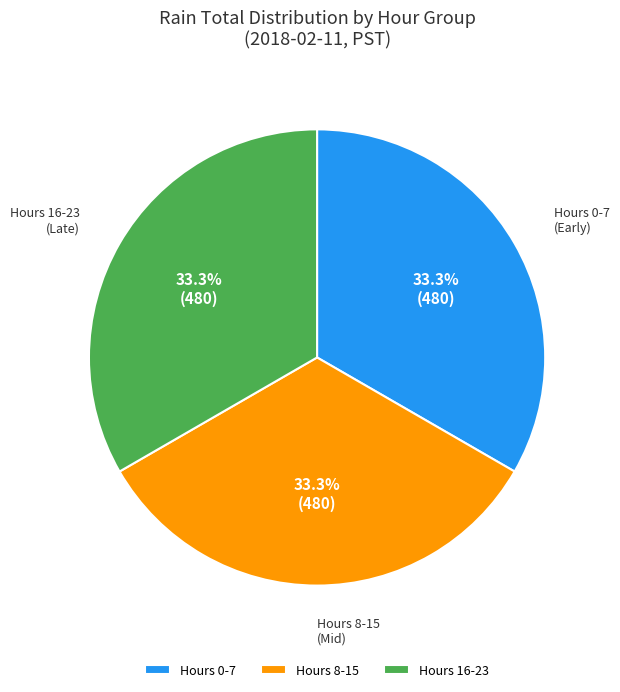

Is there any slice that represents more than half of the pie?

No